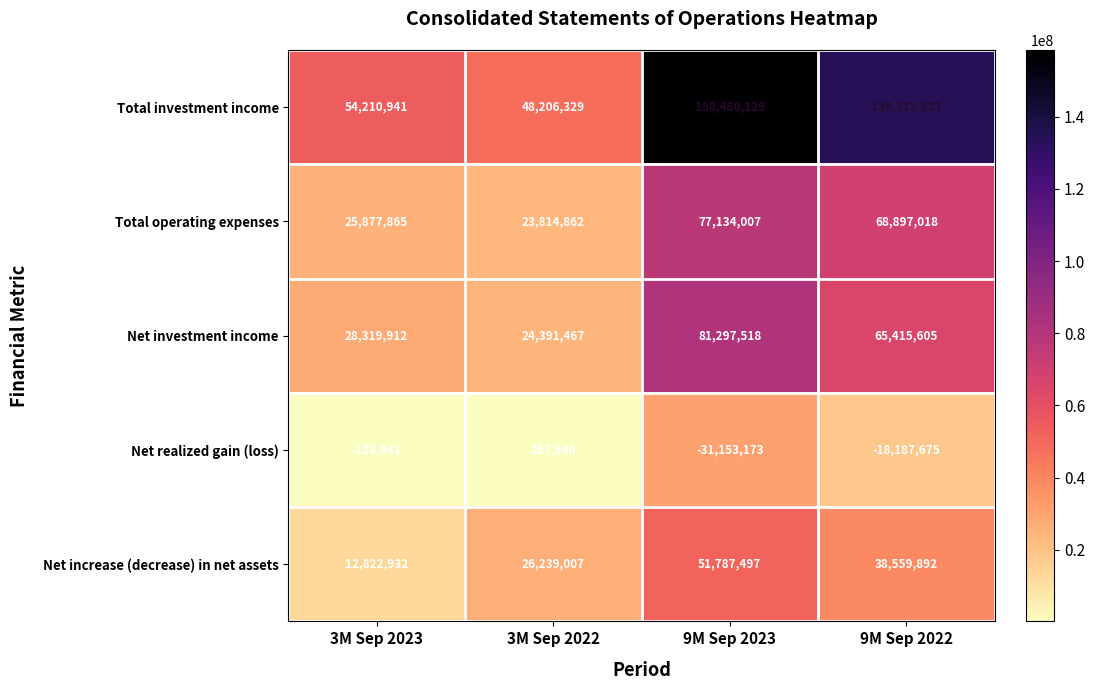

What is the difference between the maximum and minimum values in the Total investment income series?

110273800